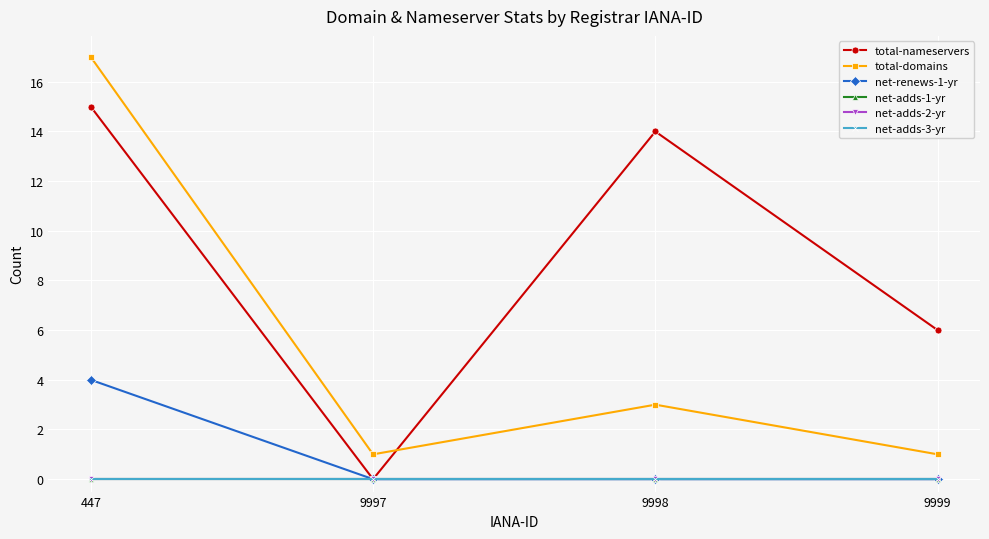

At how many categories does at least one series exceed 7?

2